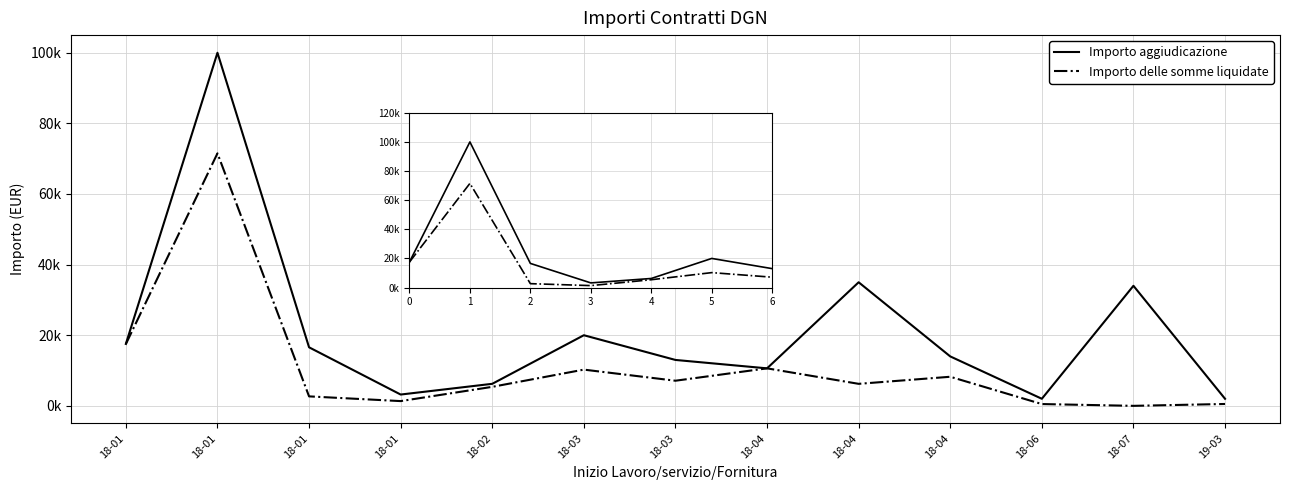

What is the difference between the Importo aggiudicazione values at 18-04 and 18-03?

2380.0